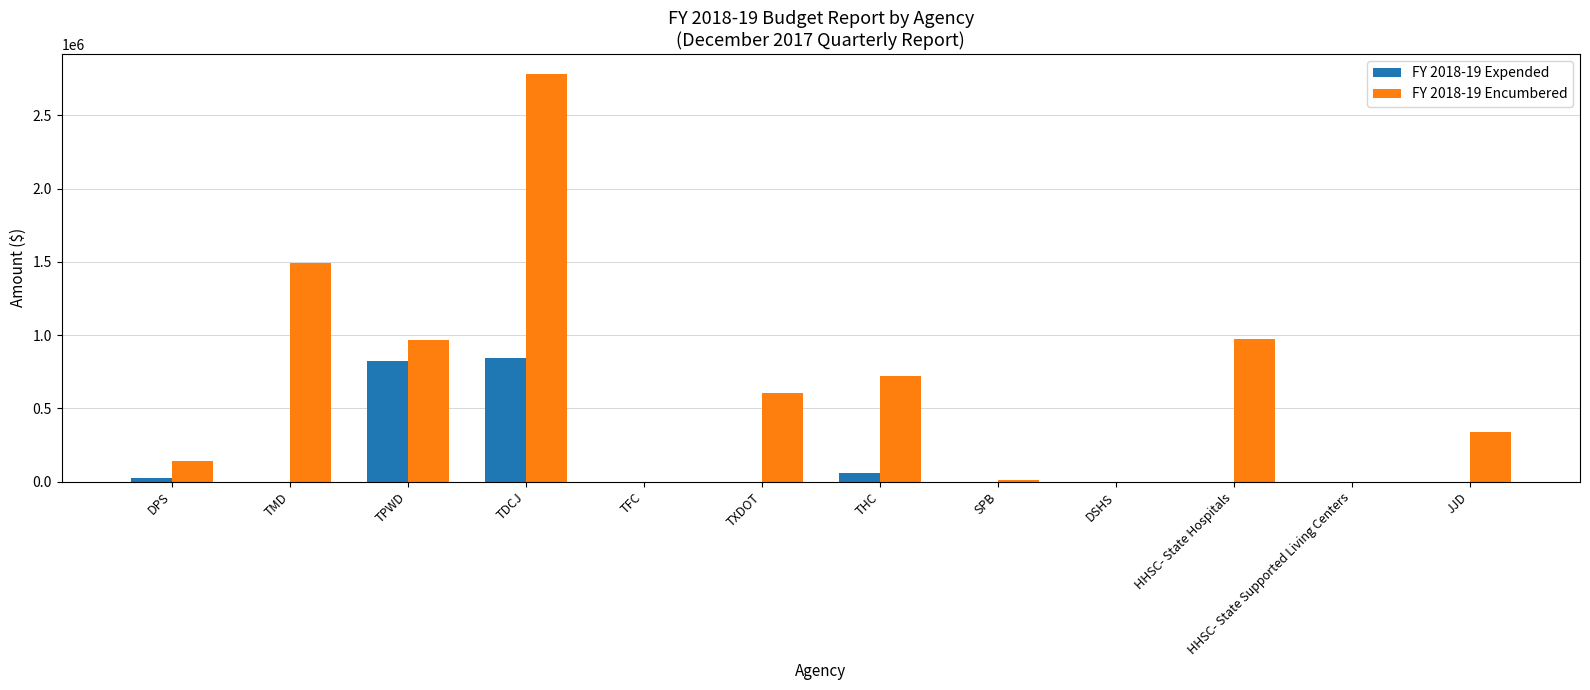

Which category has the highest value across all series?

TDCJ